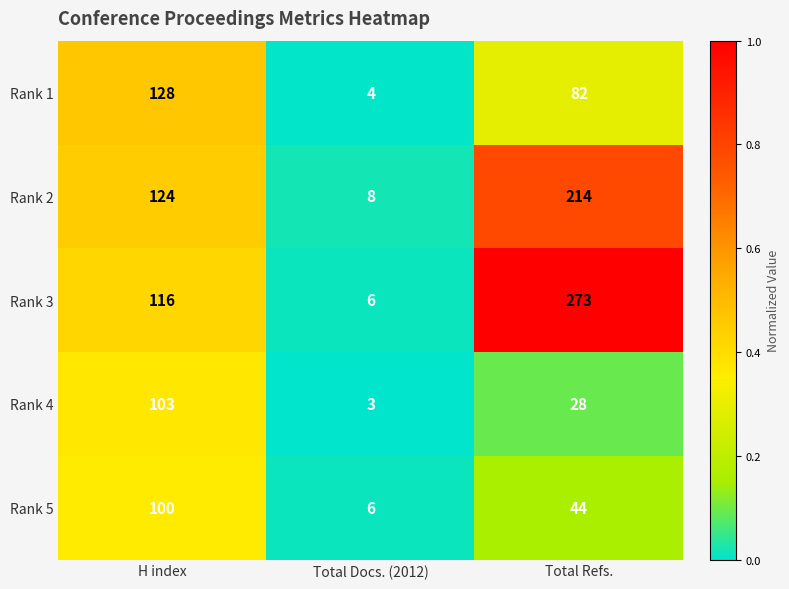

True or false: Rank 1 has a value of 5 at Total Docs. (2012).

False